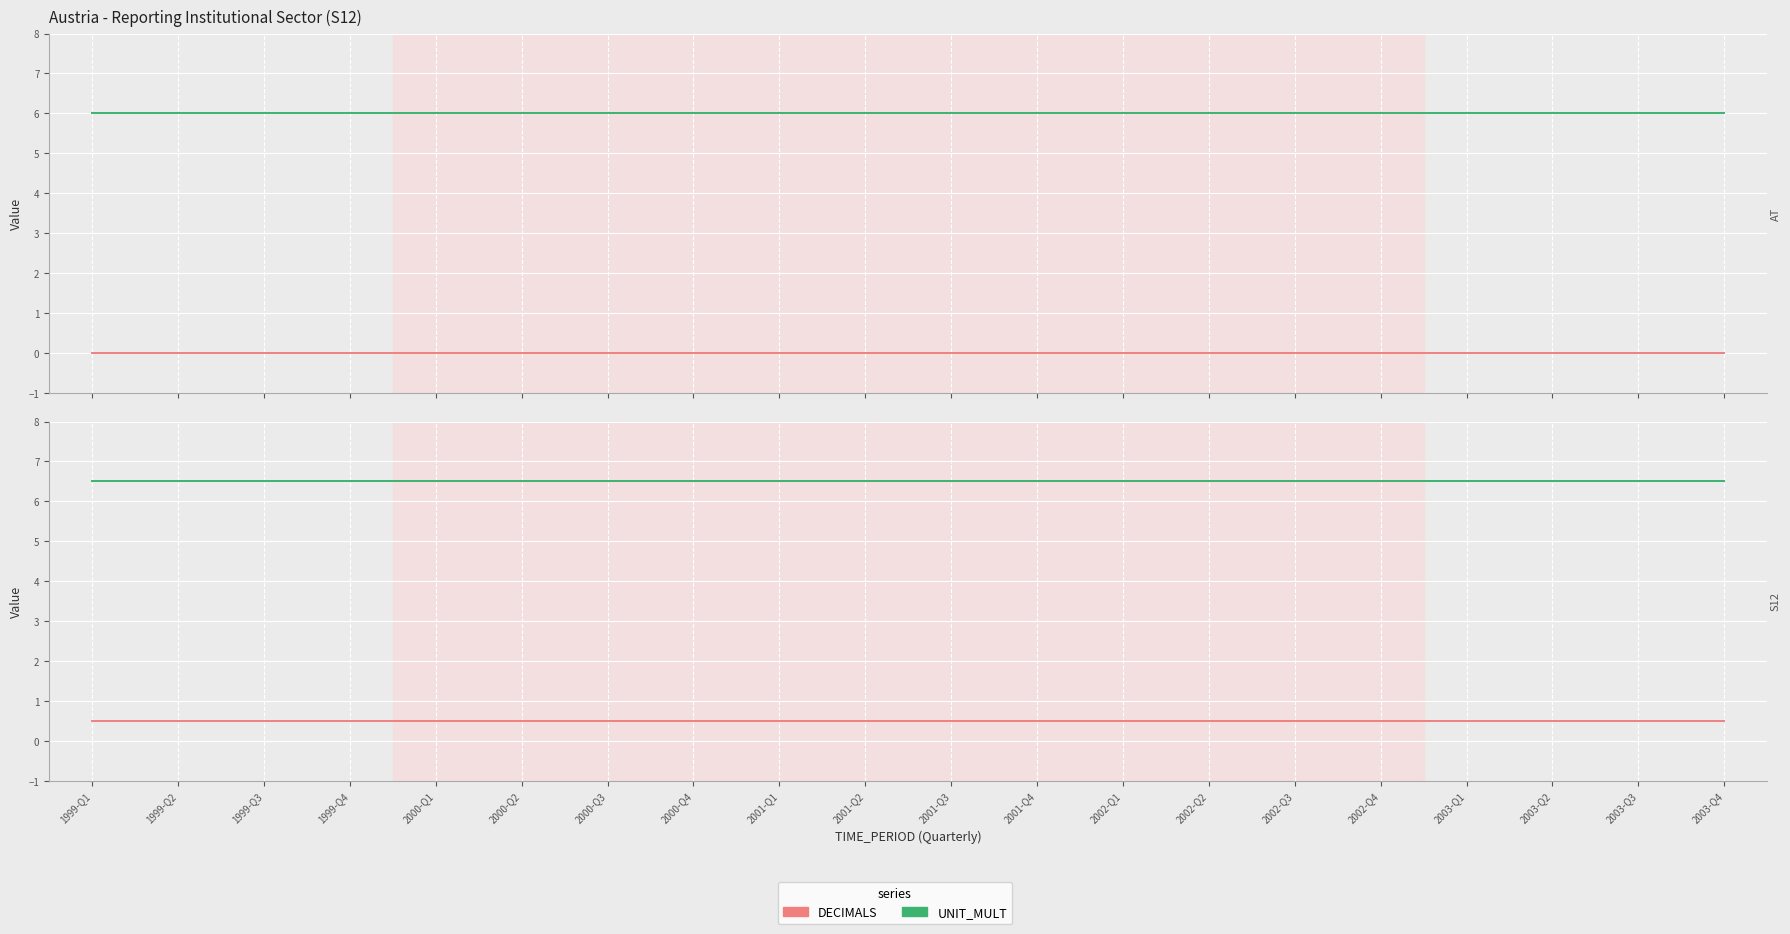

Rank the series by their maximum value, from lowest to highest.

DECIMALS, UNIT_MULT